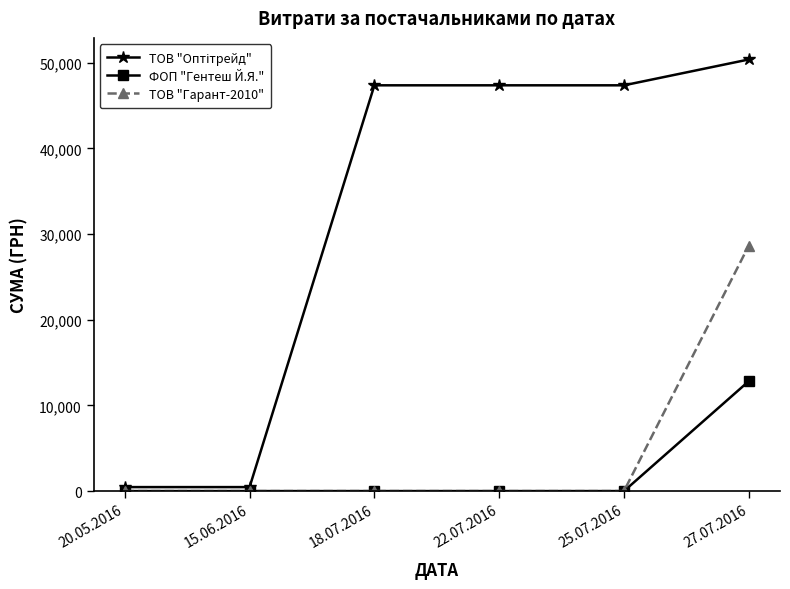

The ФОП "Гентеш Й.Я." series shows 5053 at 25.07.2016. True or false?

False